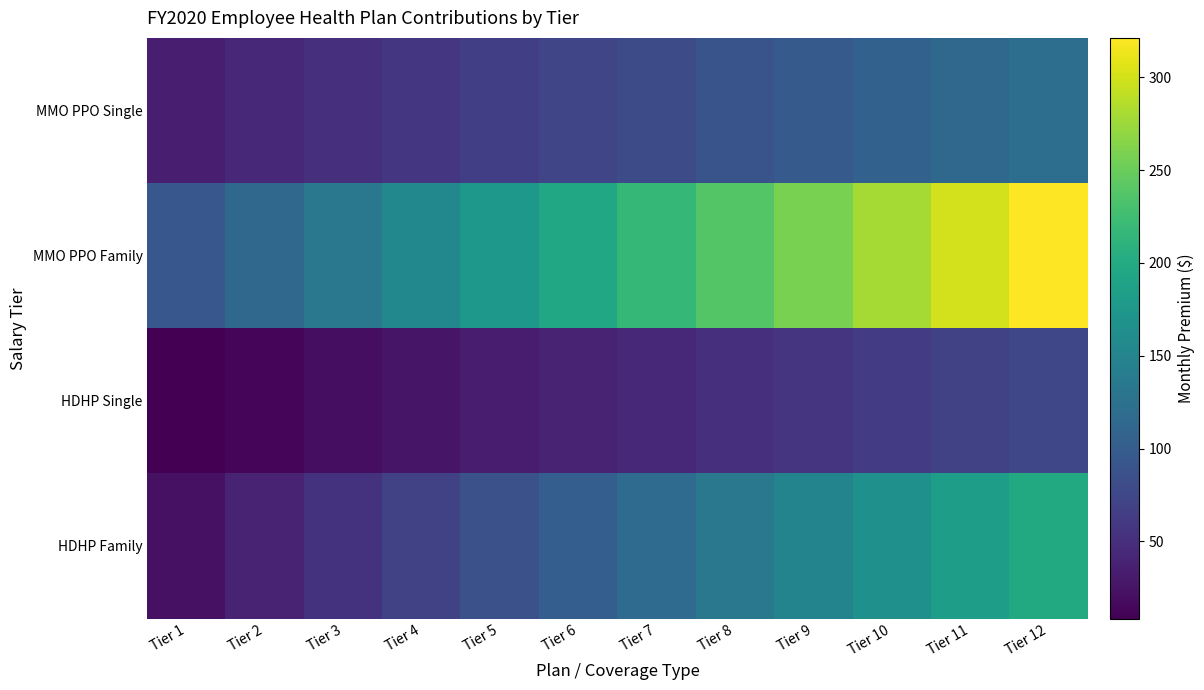

List the series in order of their overall mean, highest first.

MMO PPO Family, HDHP Family, MMO PPO Single, HDHP Single